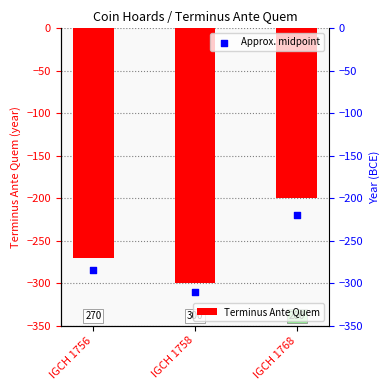

At which category is the sum across all series the highest?

IGCH 1768